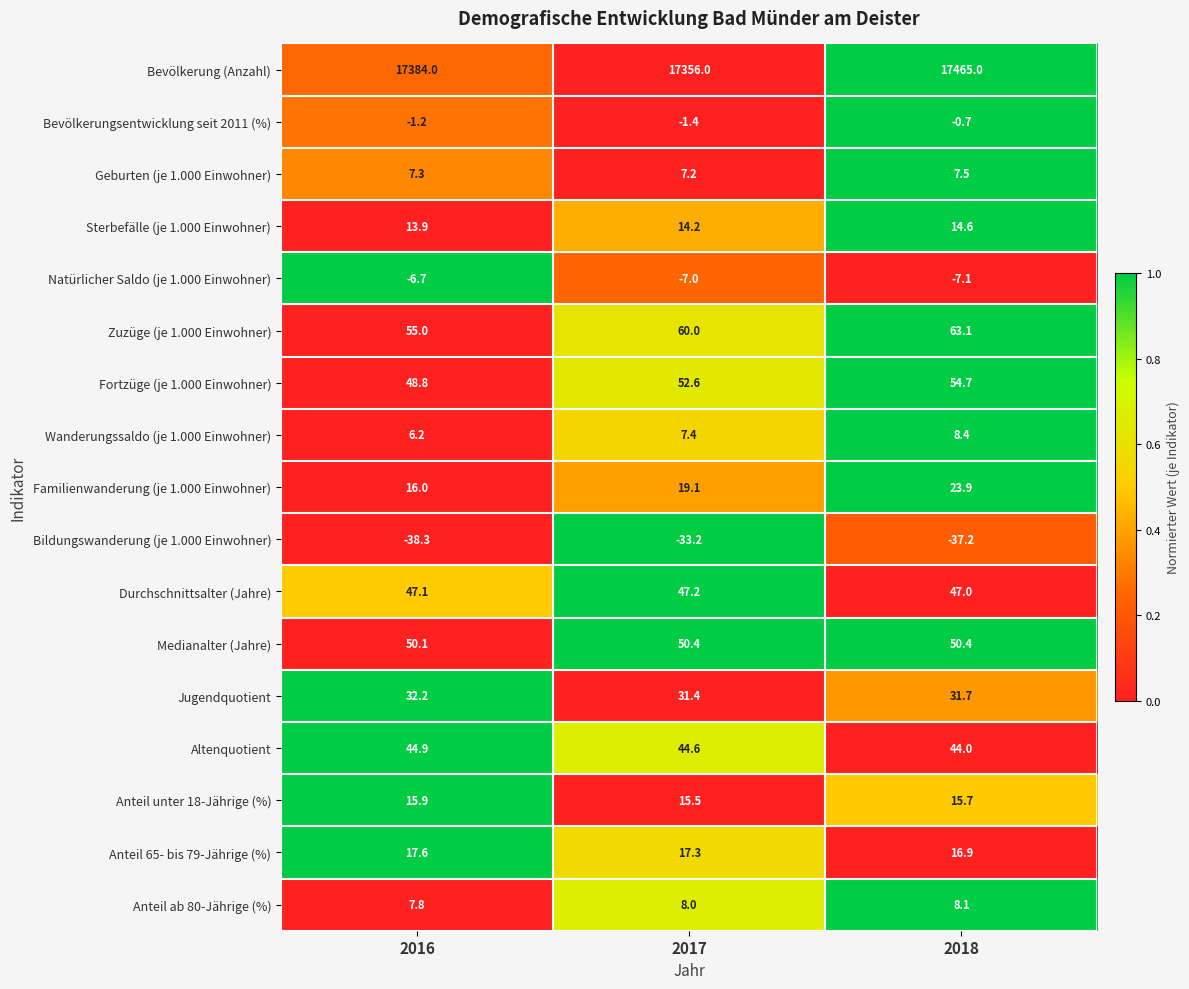

Read the Sterbefälle (je 1.000 Einwohner) value at 2016.

13.9